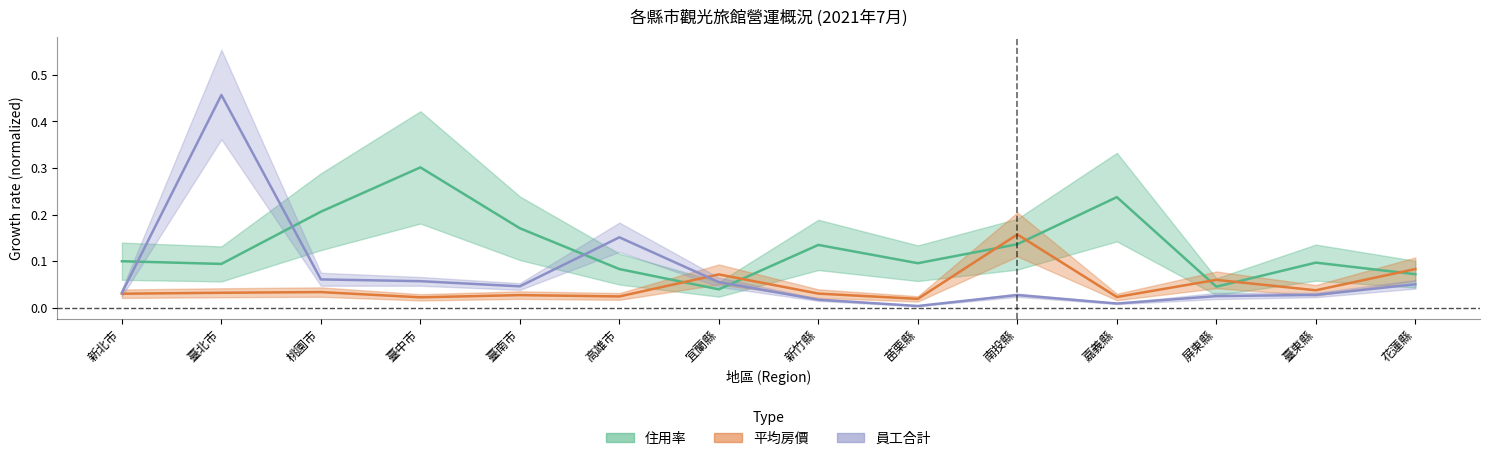

At how many categories does at least one series exceed 0?

14